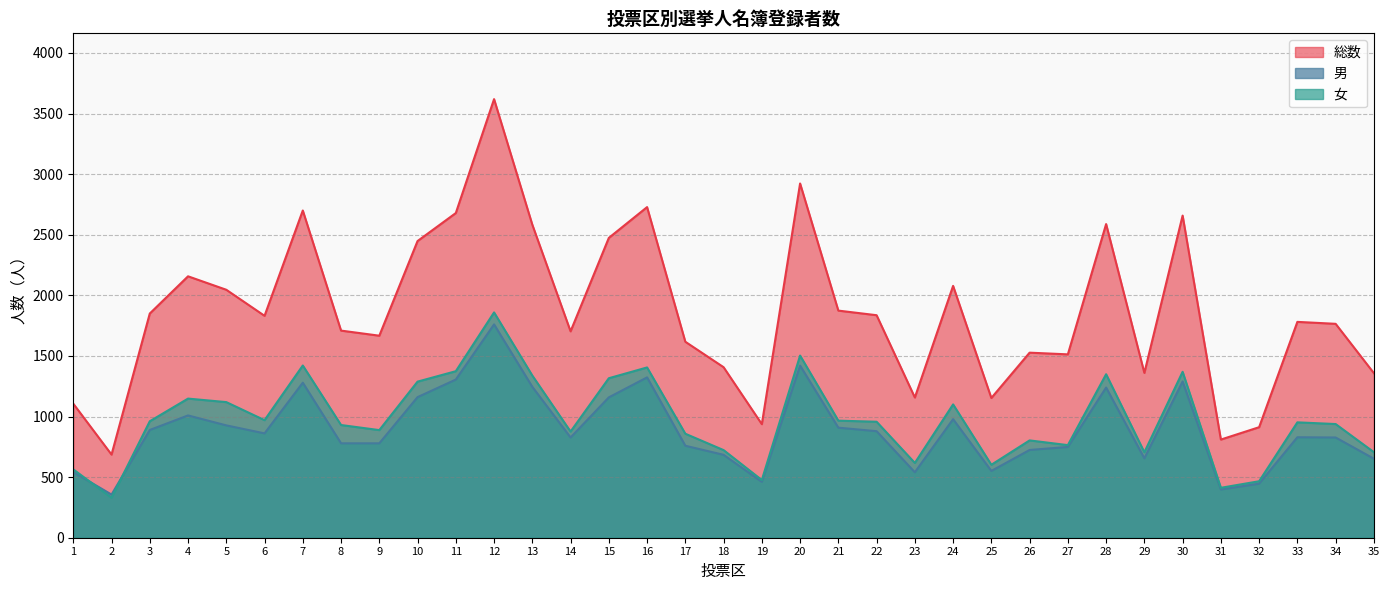

Which series ends up on top after the final intersection of 男 and 女?

女